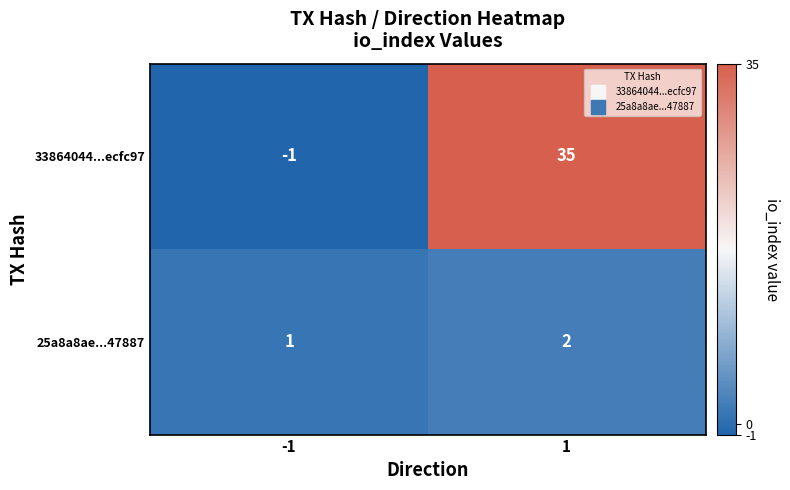

Rank the categories by 33864044...ecfc97 value from lowest to highest.

-1, 1